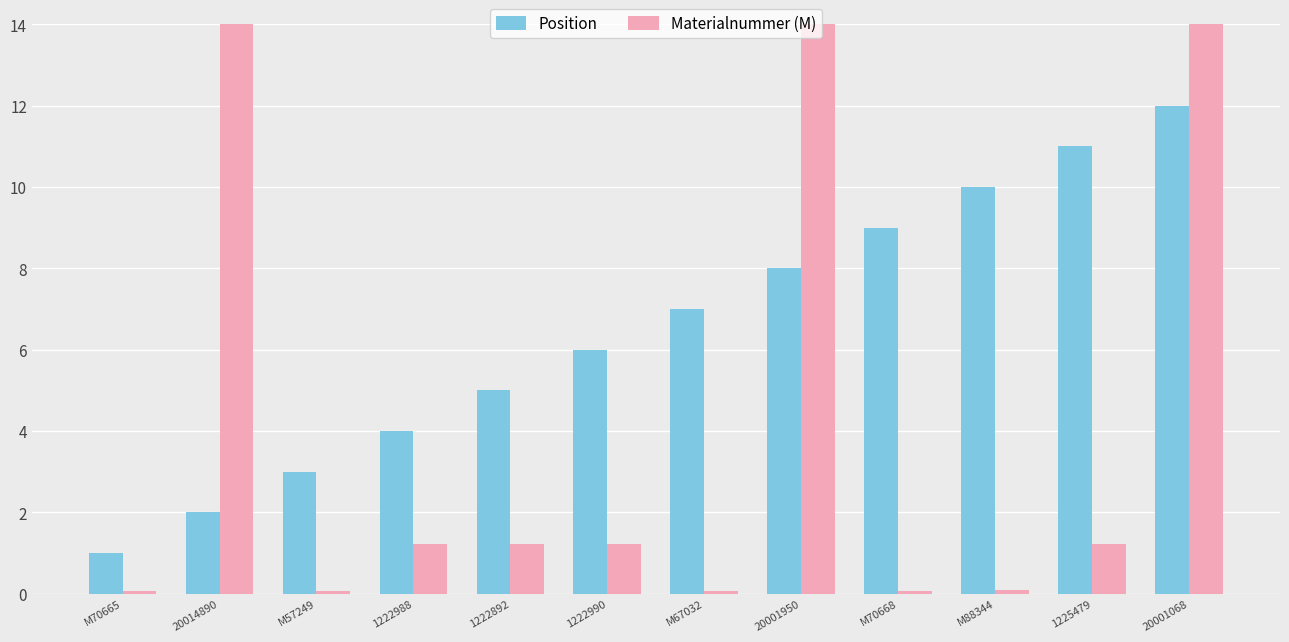

List the labels in order of Position value, largest first.

20001068, 1225479, M88344, M70668, 20001950, M67032, 1222990, 1222892, 1222988, M57249, 20014890, M70665